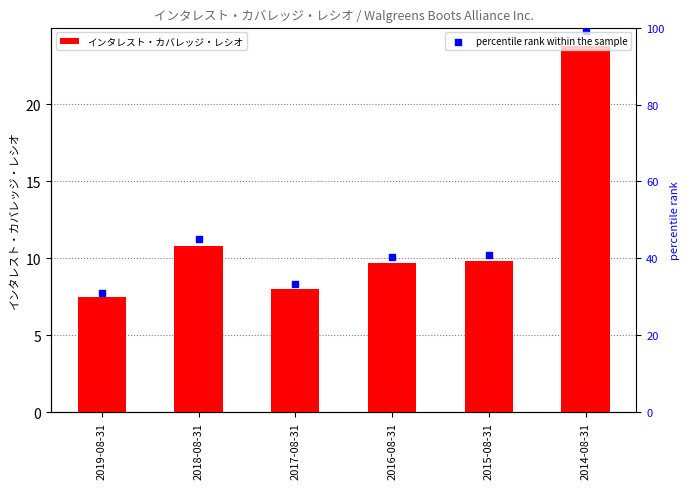

What are all the series names shown in the legend?

インタレスト・カバレッジ・レシオ, percentile rank within the sample